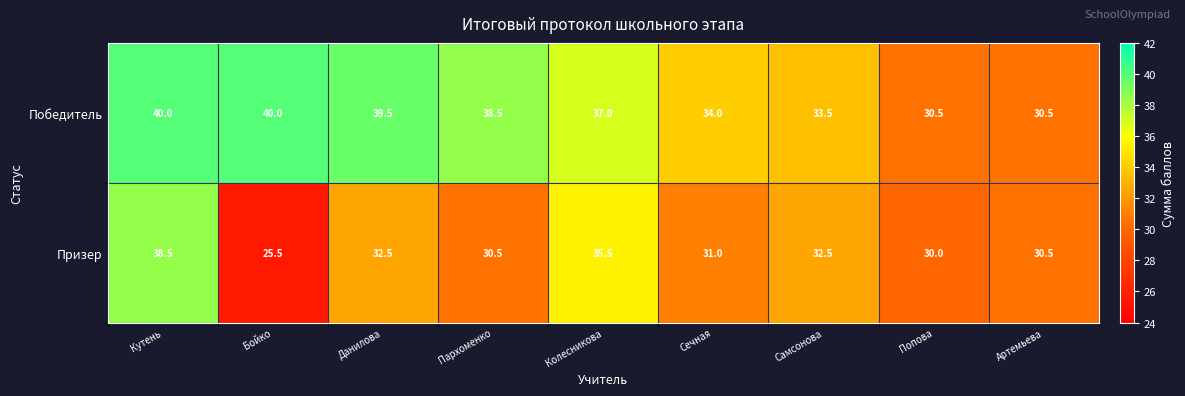

How many data points in Призер are less than 31?

4